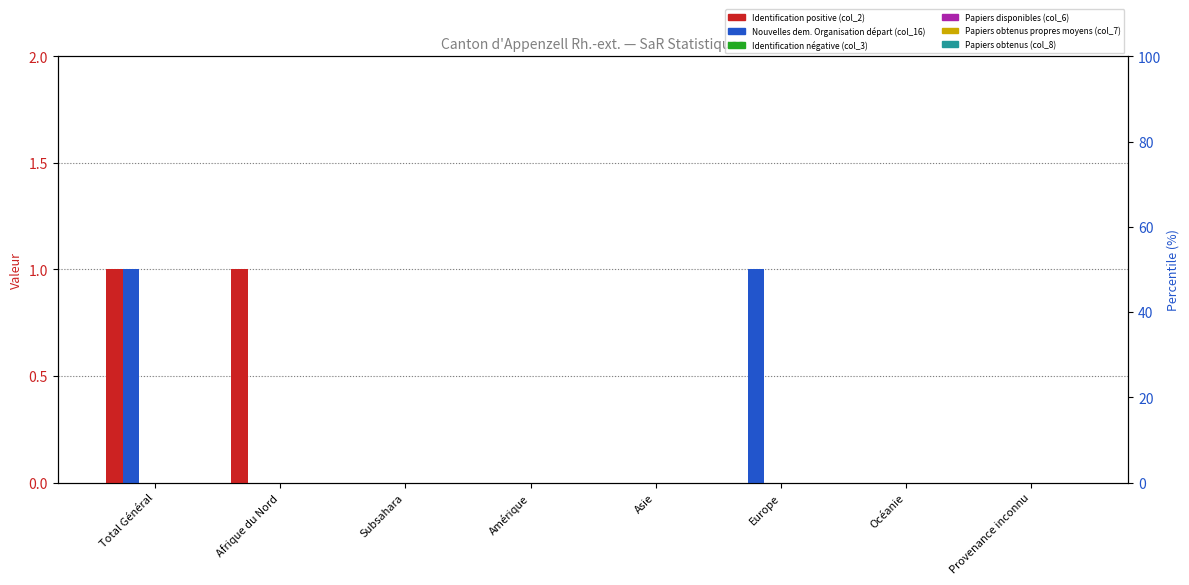

Rank the series at Océanie from lowest to highest value.

Identification positive (col_2), Nouvelles dem. Organisation départ (col_16), Identification négative (col_3), Papiers disponibles (col_6), Papiers obtenus propres moyens (col_7), Papiers obtenus (col_8)